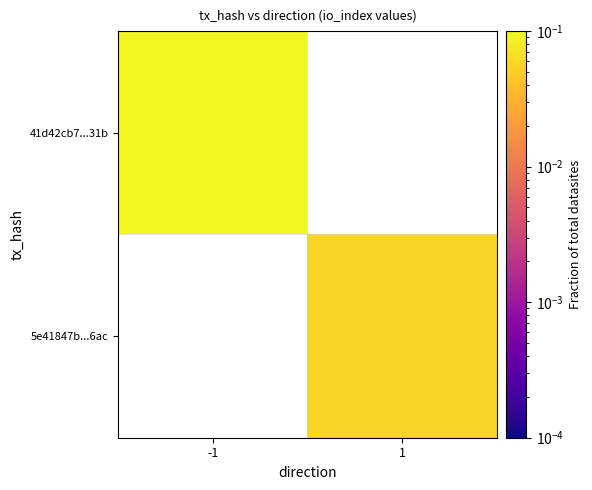

Count the number of data series in this chart.

2